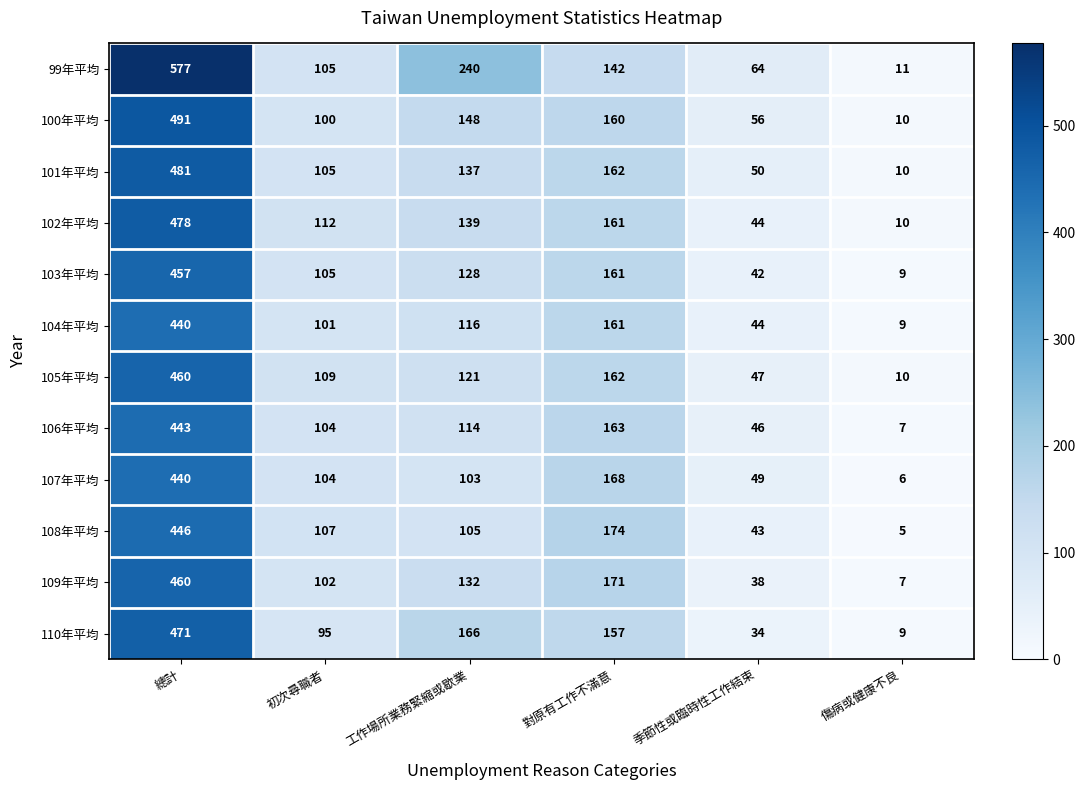

What is the difference between the maximum and minimum values in the 99年平均 series?

566